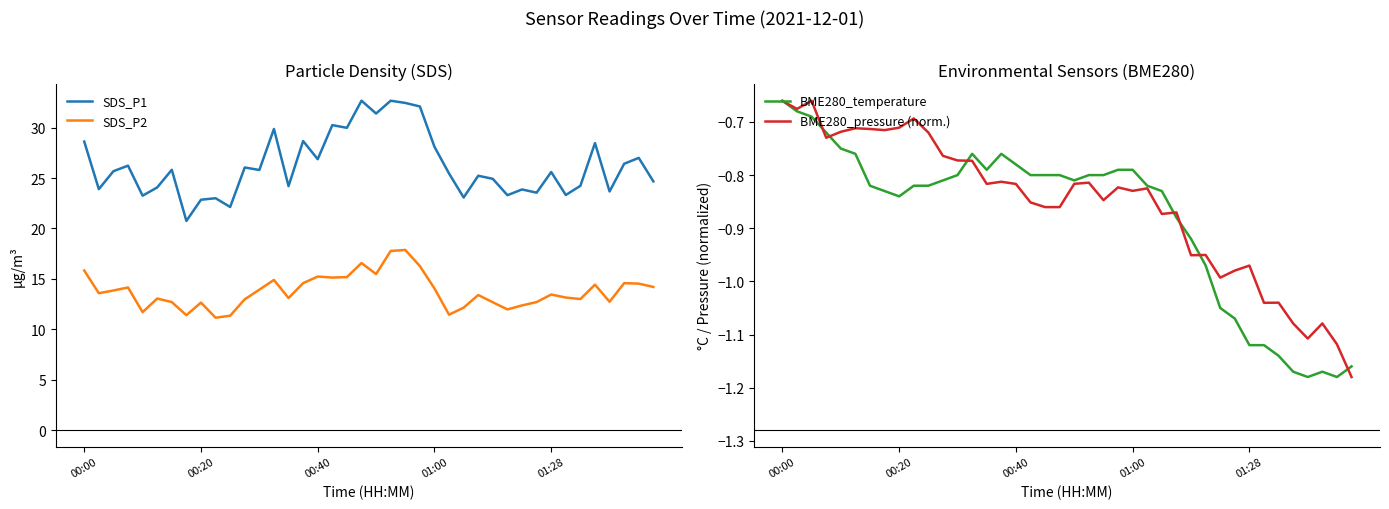

The SDS_P1 series shows 12.2 at 14. True or false?

False